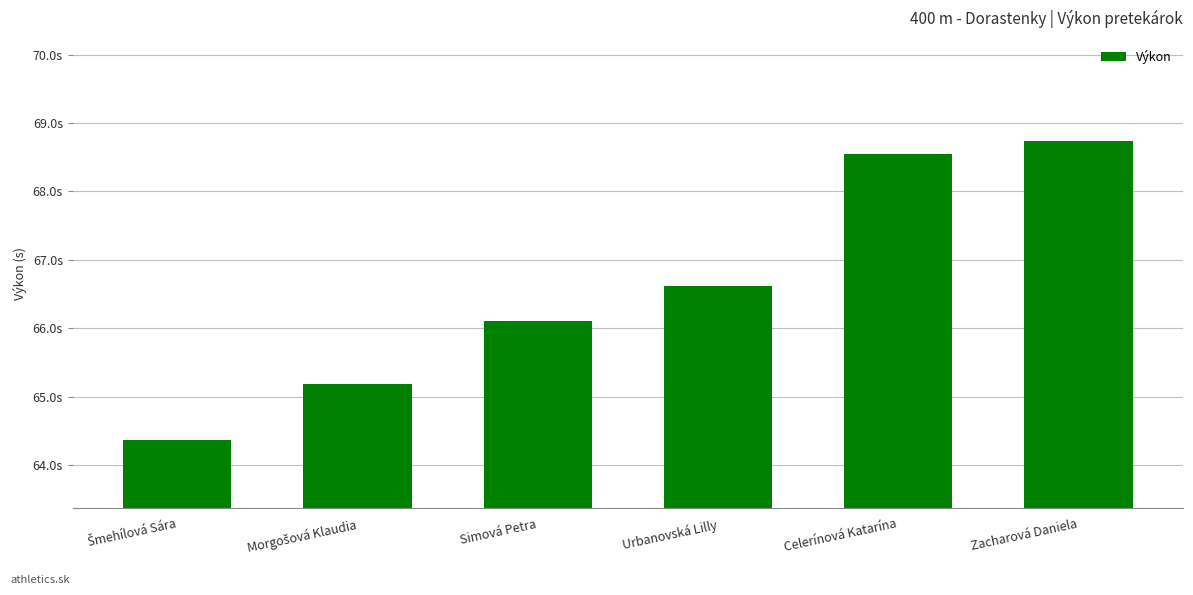

The chart shows a value of 4.0 at Simová Petra. True or false?

False